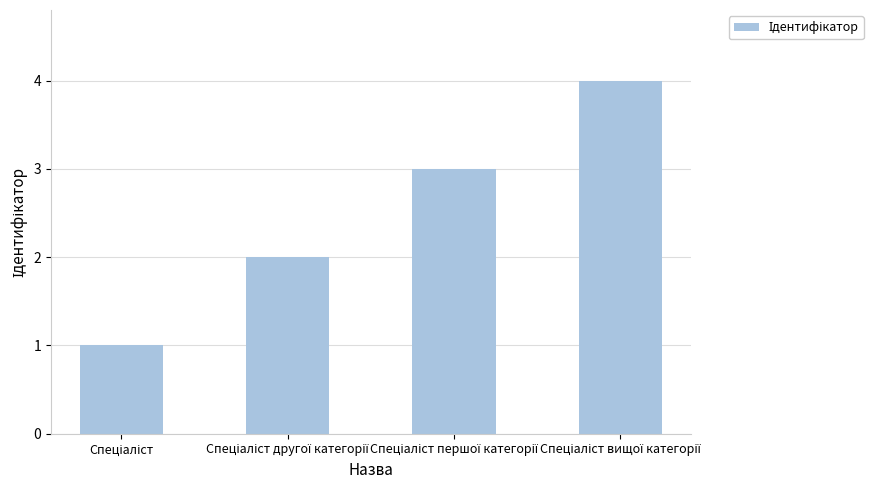

Count the values in the range 2 to 4.

3